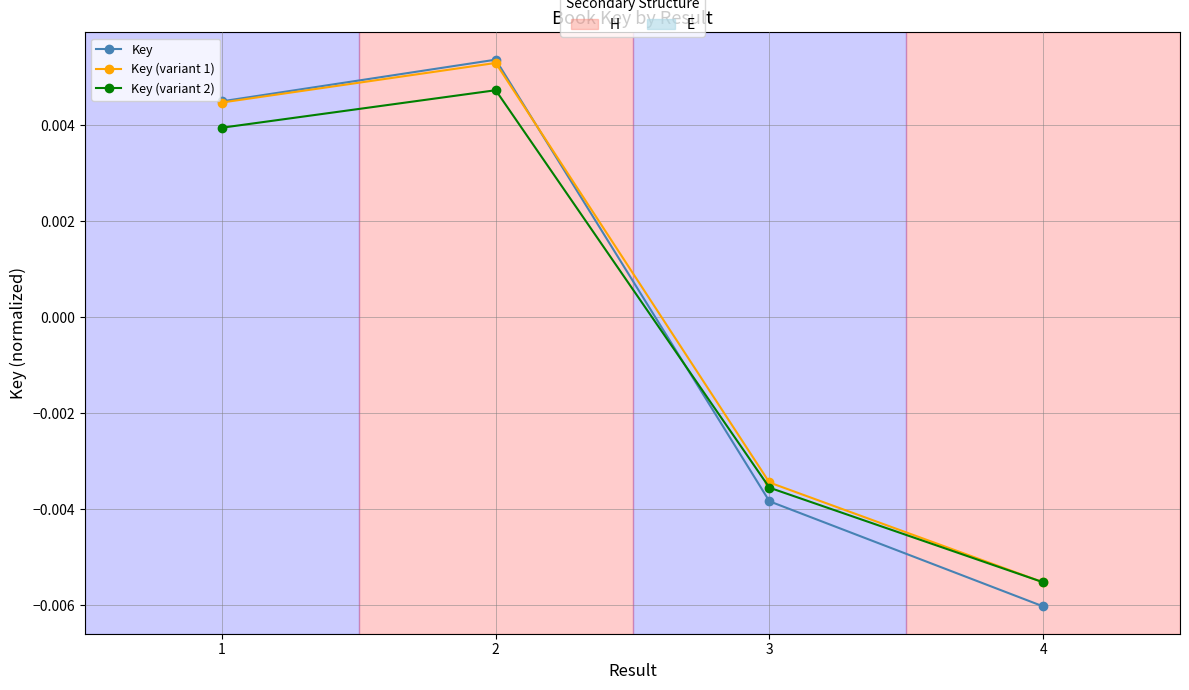

True or false: Key and Key (variant 2) cross at least once.

True